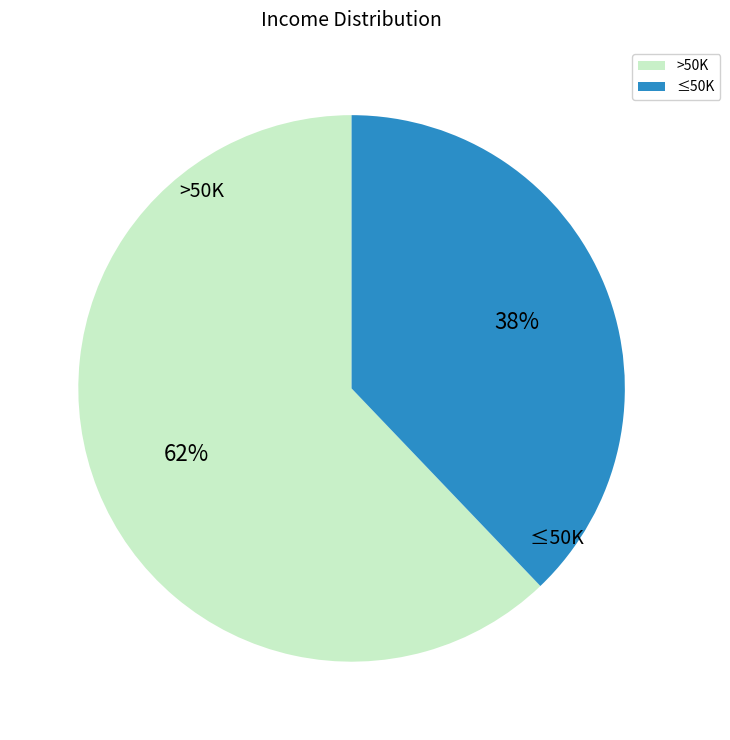

To the nearest percent, what is the difference between the largest and smallest slice percentages?

24%